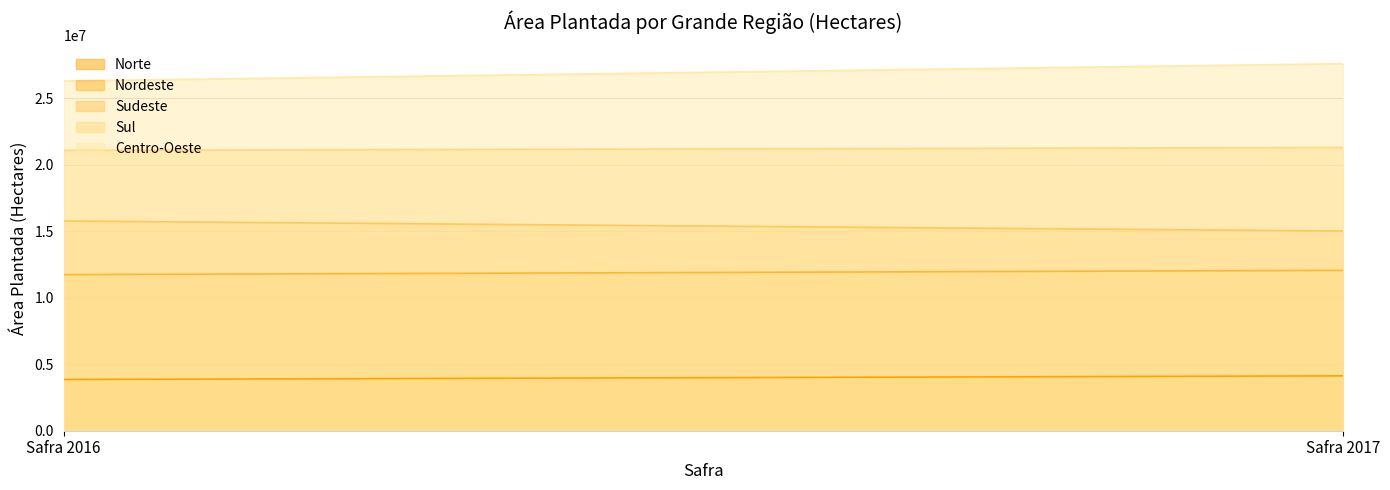

What is the difference between the Nordeste values at Safra 2016 and Safra 2017?

319636